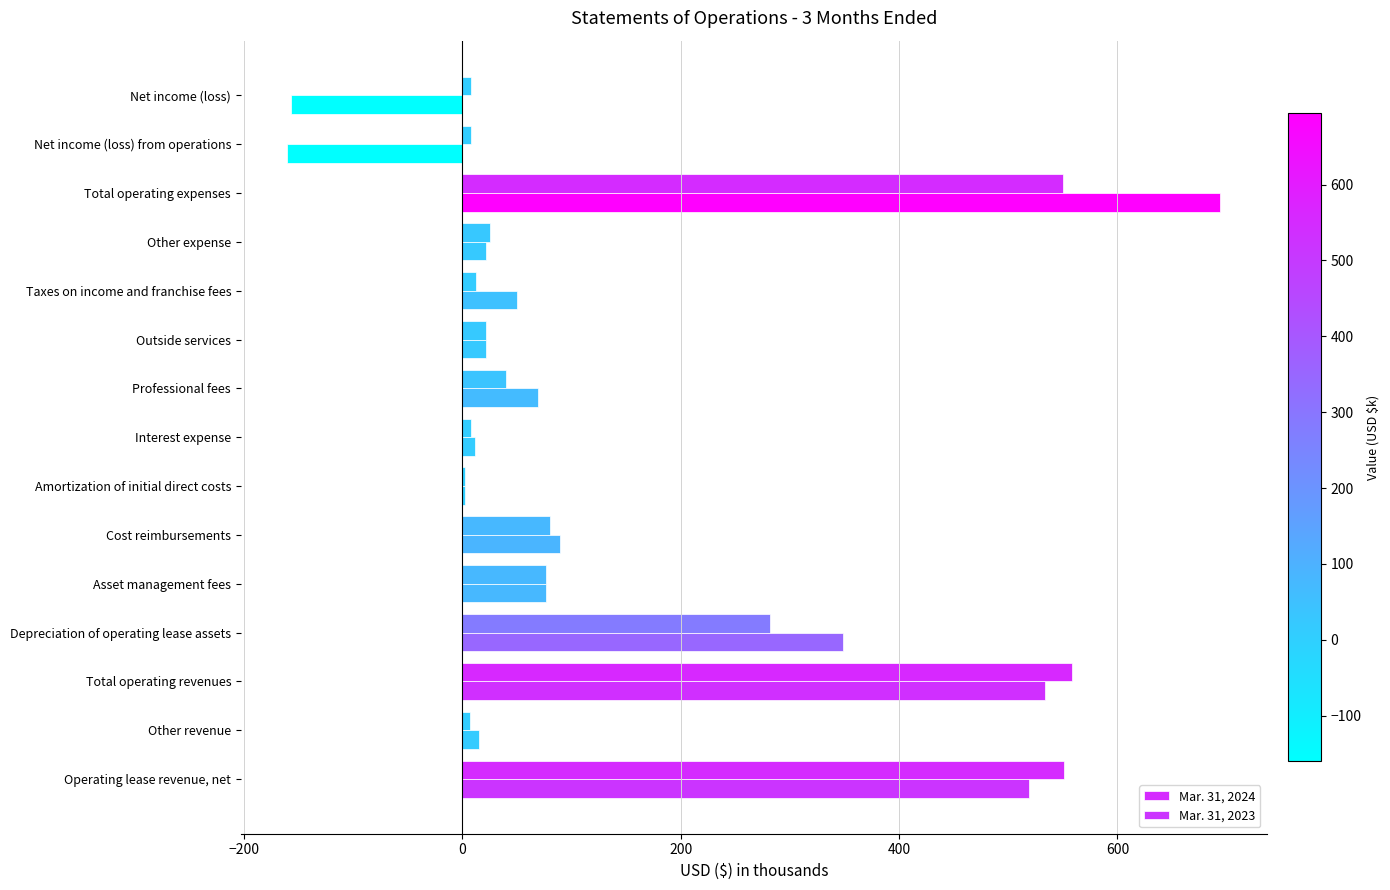

At how many categories does at least one series exceed 691?

1